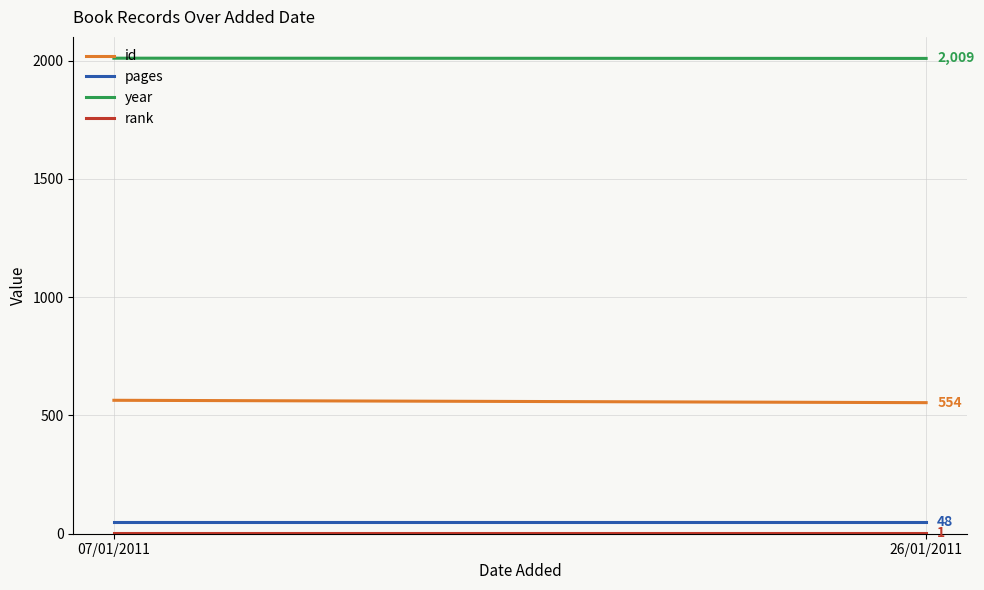

What is the sum of all id values?

1118